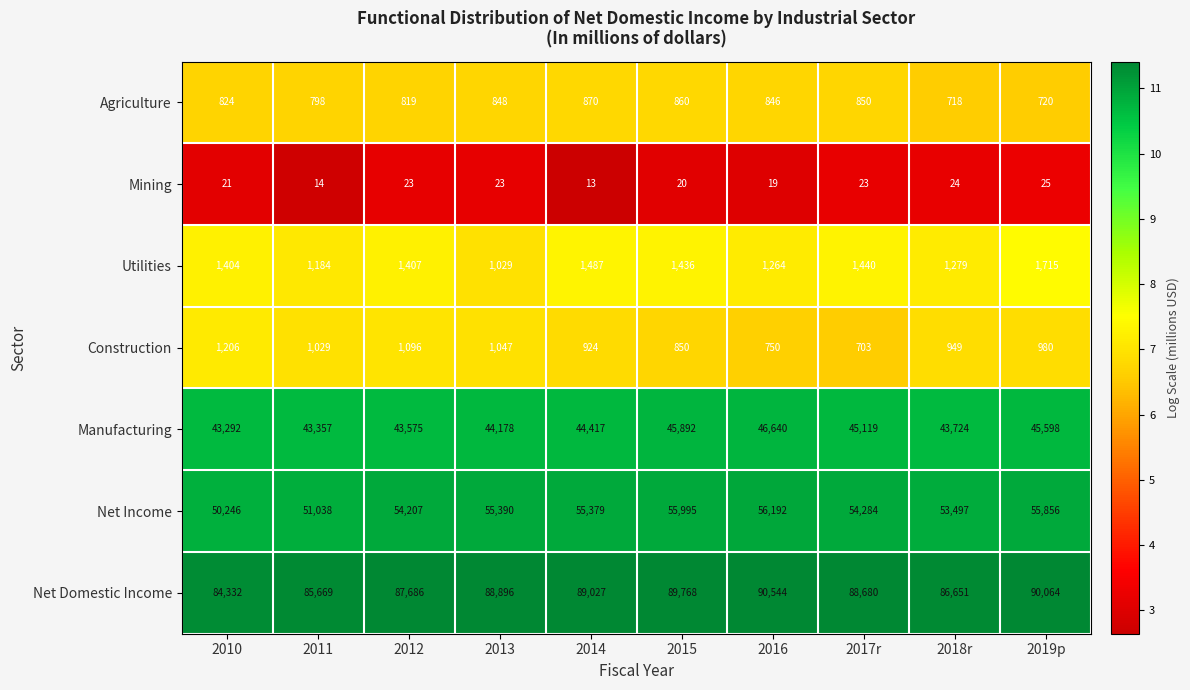

At which category is the sum across all series the highest?

2016